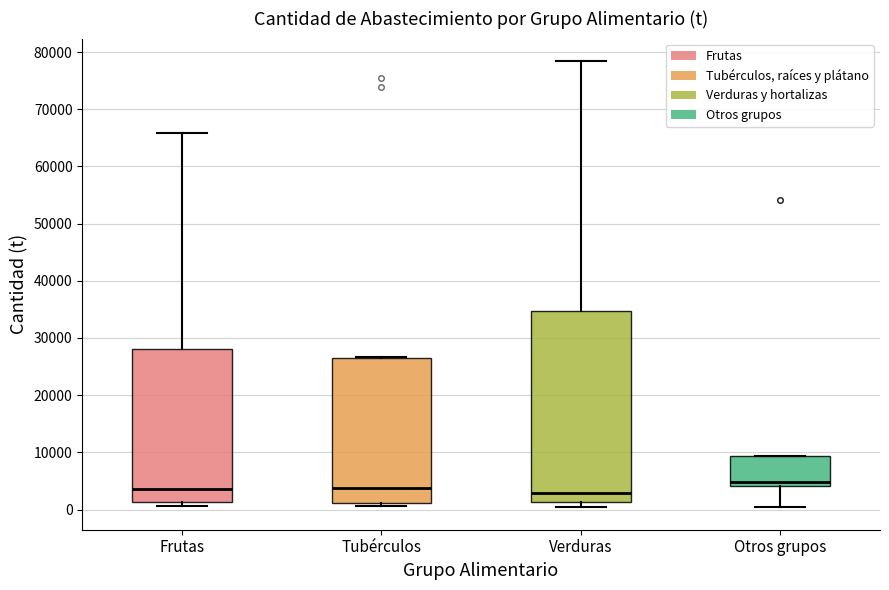

Where is the lower edge of the box for Tubérculos on the y-axis? The values are not printed on the chart, so give them approximately, as read against the axis.

1000